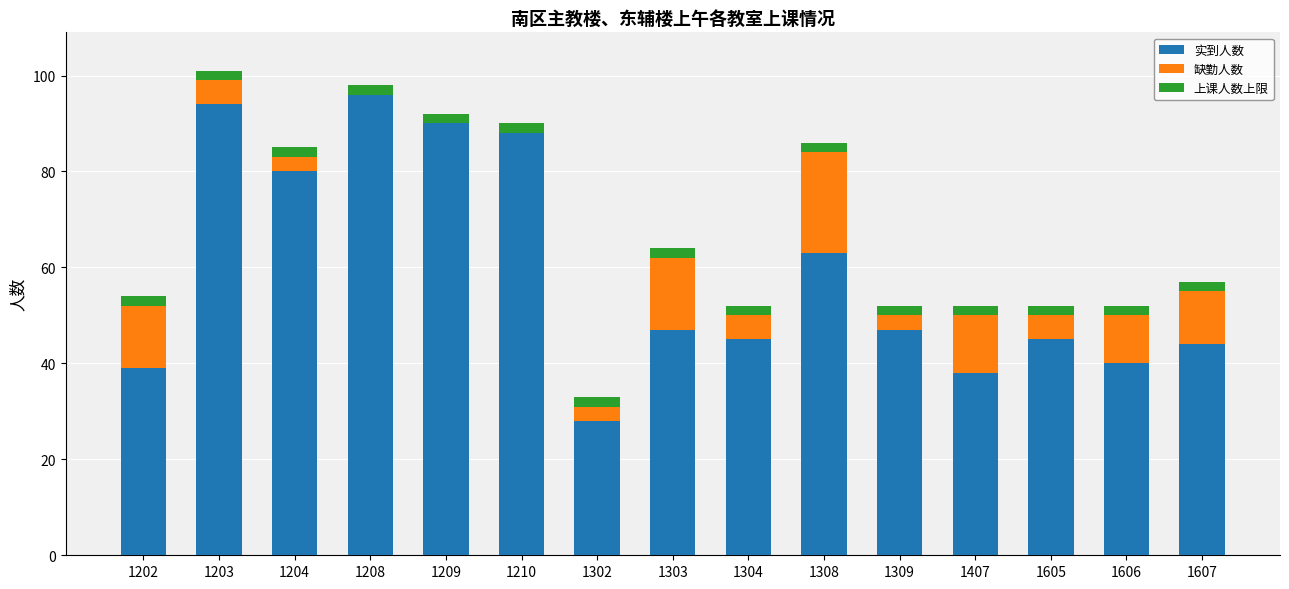

Is it true that 实到人数 equals 80 at 1204?

True